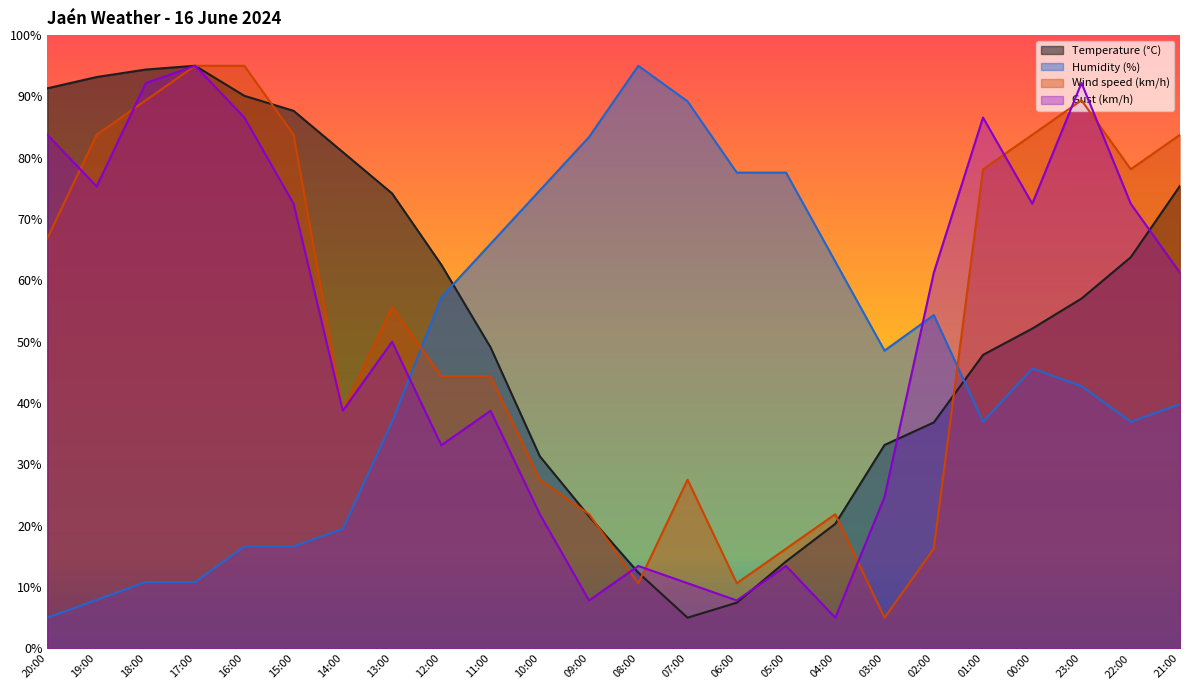

Reading left to right, what are all the values shown in this chart?

Temperature (°C): 20:00=91.3	19:00=93.2	18:00=94.4	17:00=95.0	16:00=90.1	15:00=87.7	14:00=80.9	13:00=74.2	12:00=62.6	11:00=49.1	10:00=31.3	09:00=21.5	08:00=12.3	07:00=5.0	06:00=7.4	05:00=14.2	04:00=20.3	03:00=33.2	02:00=36.8	01:00=47.9	00:00=52.1	23:00=57.0	22:00=63.8	21:00=75.4
Humidity (%): 20:00=5.0	19:00=7.9	18:00=10.8	17:00=10.8	16:00=16.6	15:00=16.6	14:00=19.5	13:00=36.9	12:00=57.3	11:00=66.0	10:00=74.7	09:00=83.4	08:00=95.0	07:00=89.2	06:00=77.6	05:00=77.6	04:00=63.1	03:00=48.5	02:00=54.4	01:00=36.9	00:00=45.6	23:00=42.7	22:00=36.9	21:00=39.8
Wind speed (km/h): 20:00=66.9	19:00=83.8	18:00=89.4	17:00=95.0	16:00=95.0	15:00=83.8	14:00=38.8	13:00=55.6	12:00=44.4	11:00=44.4	10:00=27.5	09:00=21.9	08:00=10.6	07:00=27.5	06:00=10.6	05:00=16.2	04:00=21.9	03:00=5.0	02:00=16.2	01:00=78.1	00:00=83.8	23:00=89.4	22:00=78.1	21:00=83.8
Gust (km/h): 20:00=83.8	19:00=75.3	18:00=92.2	17:00=95.0	16:00=86.6	15:00=72.5	14:00=38.8	13:00=50.0	12:00=33.1	11:00=38.8	10:00=21.9	09:00=7.8	08:00=13.4	07:00=10.6	06:00=7.8	05:00=13.4	04:00=5.0	03:00=24.7	02:00=61.2	01:00=86.6	00:00=72.5	23:00=92.2	22:00=72.5	21:00=61.2